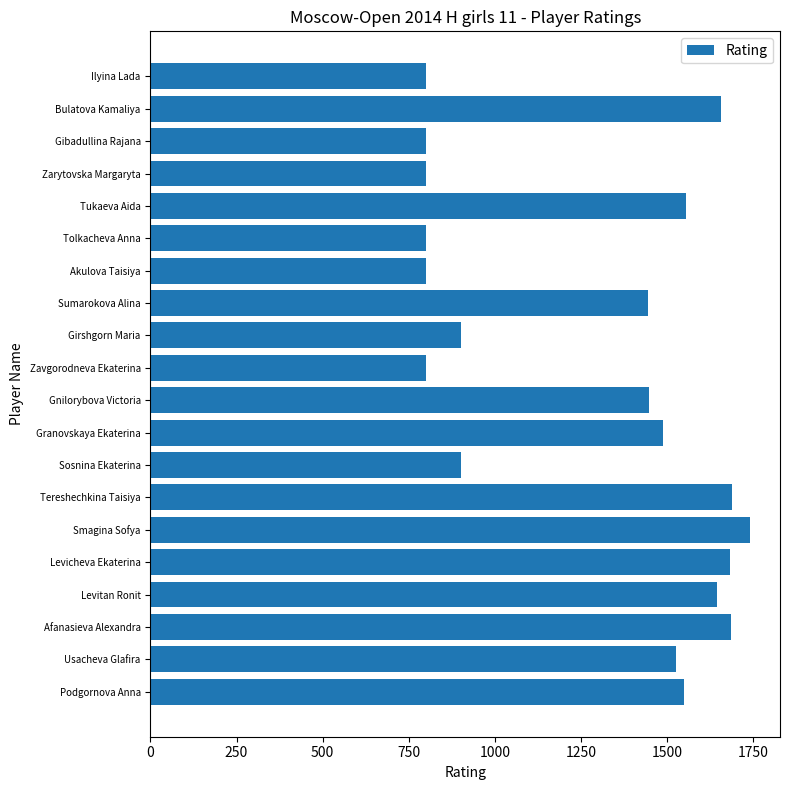

Which category has the highest value across all series?

Smagina Sofya